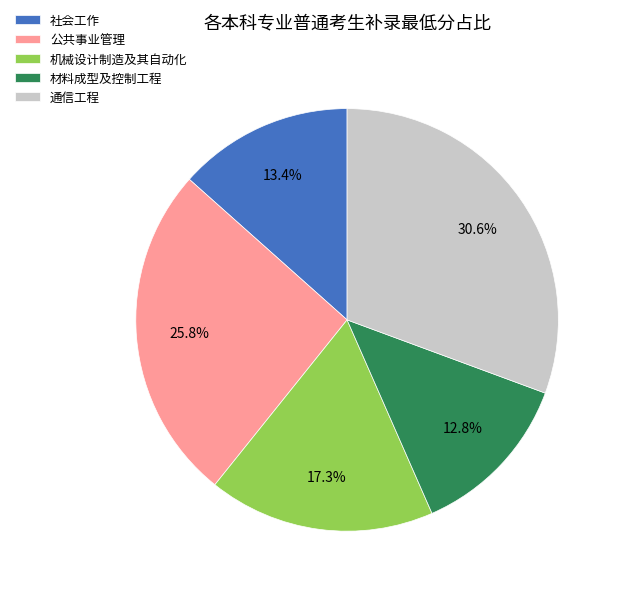

Which category has the biggest portion of the pie?

通信工程